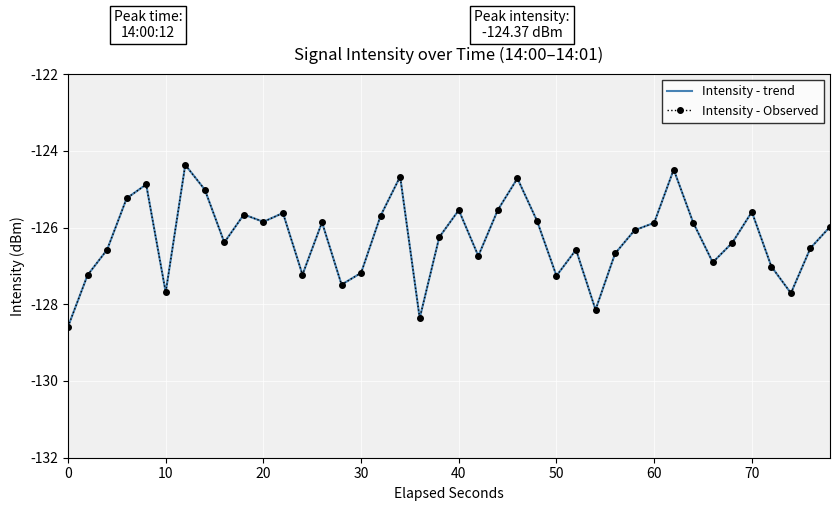

True or false: Intensity - Observed and Intensity - trend intersect in this chart.

False